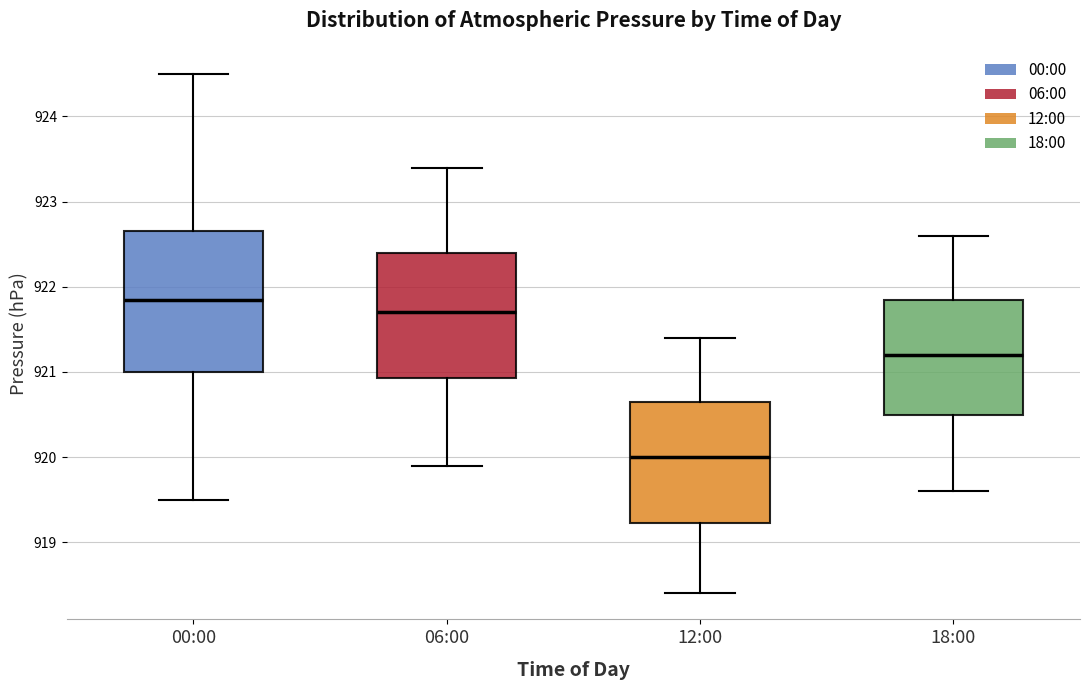

Which box's median line is the lowest?

12:00